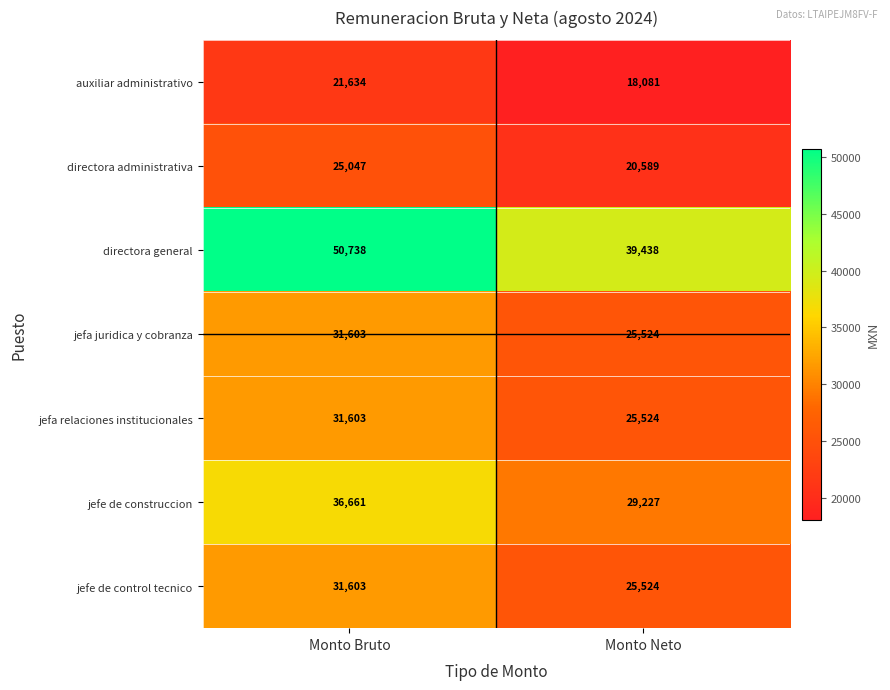

Which series has the largest total across all categories?

directora general